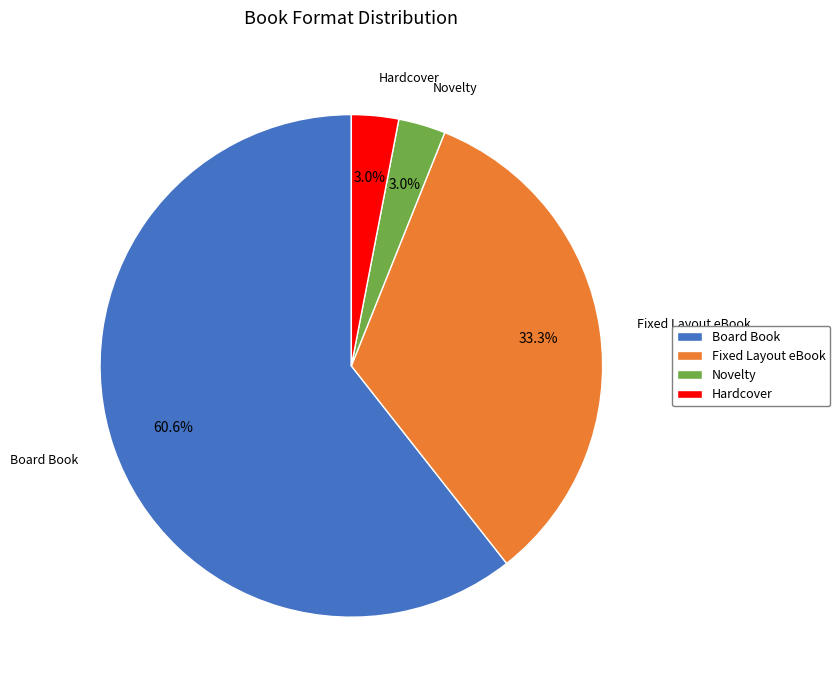

Count the number of slices in the pie.

4